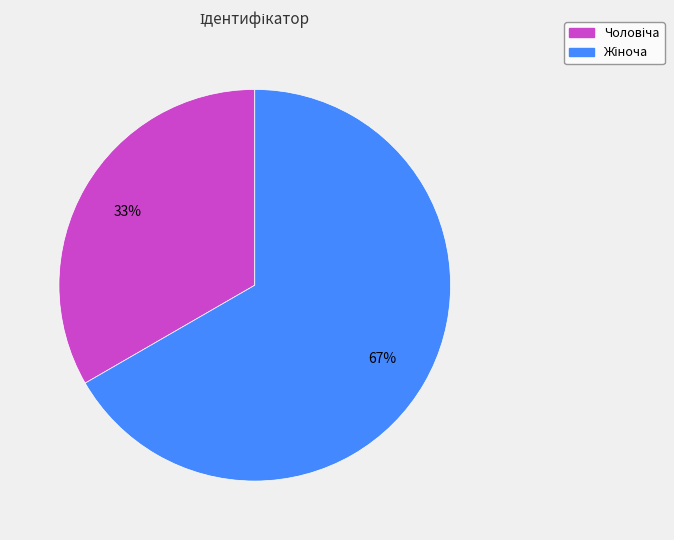

To the nearest percent, what is the average slice percentage?

50%